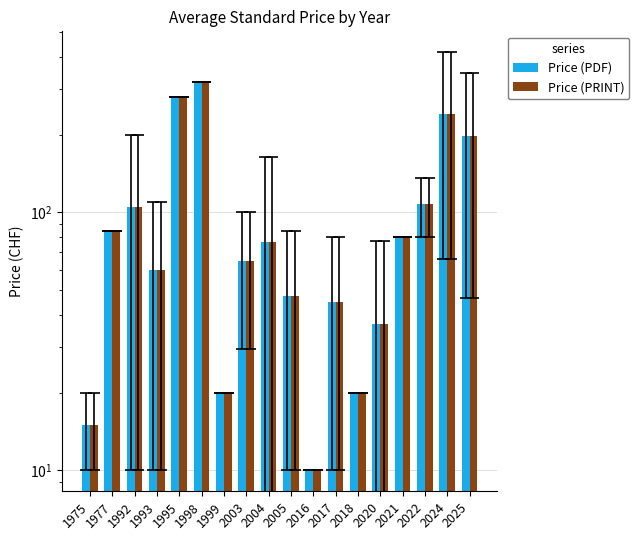

At which label does Price (PRINT) first exceed 76?

1977